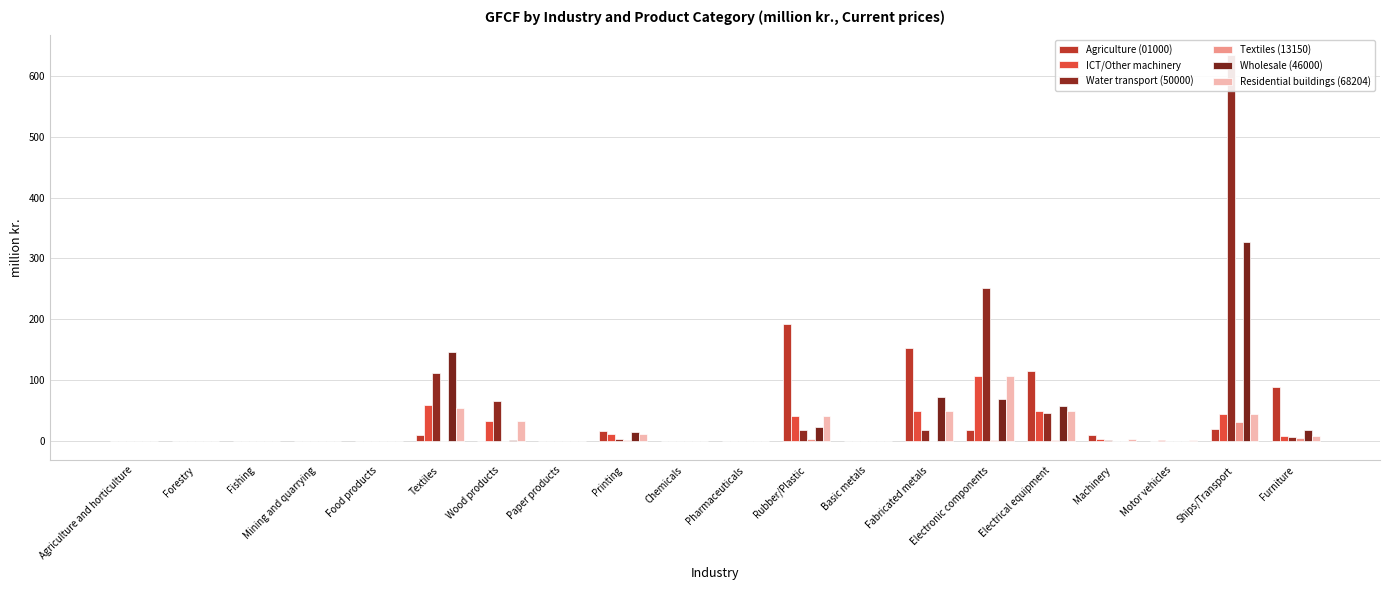

The Residential buildings (68204) series shows 11.4 at Printing. True or false?

True